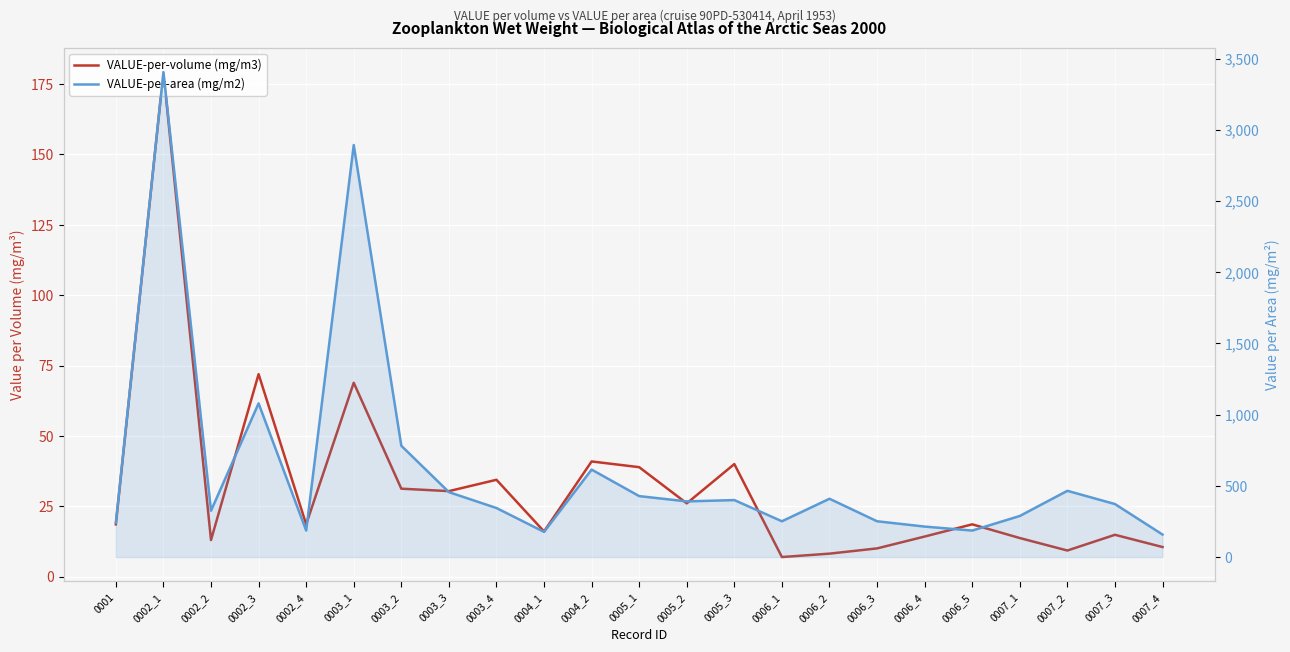

Reading left to right, list all the values displayed in this chart.

VALUE-per-volume (mg/m3): 18.6	179.2	13.0	71.9	18.6	68.9	31.3	30.4	34.4	16.1	40.9	38.9	26.1	40.0	7.0	8.2	10.1	14.3	18.6	13.7	9.3	14.9	10.5
VALUE-per-area (mg/m2): 241.9	3404.7	325.6	1079.1	186.0	2893.0	781.4	455.8	344.2	176.7	614.0	427.9	390.7	400.0	251.2	409.3	251.2	214.0	186.0	288.4	465.1	372.1	158.1